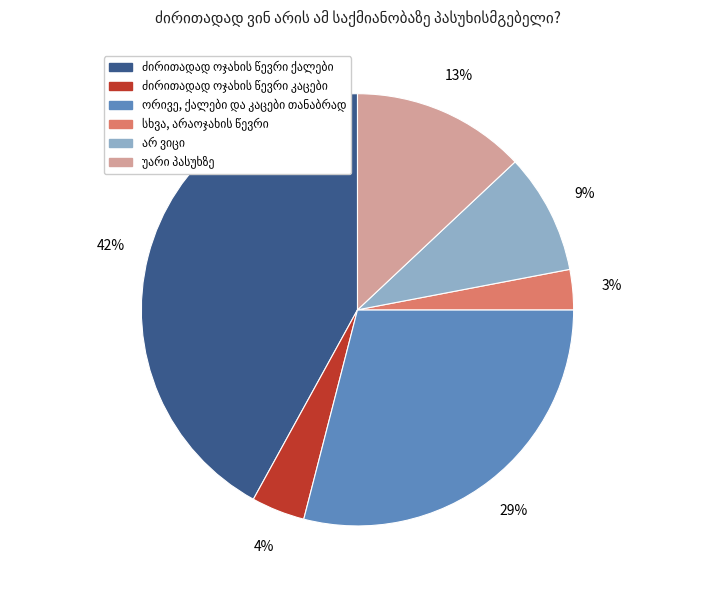

To the nearest percent, what is the difference between the largest and smallest slice percentages?

39%